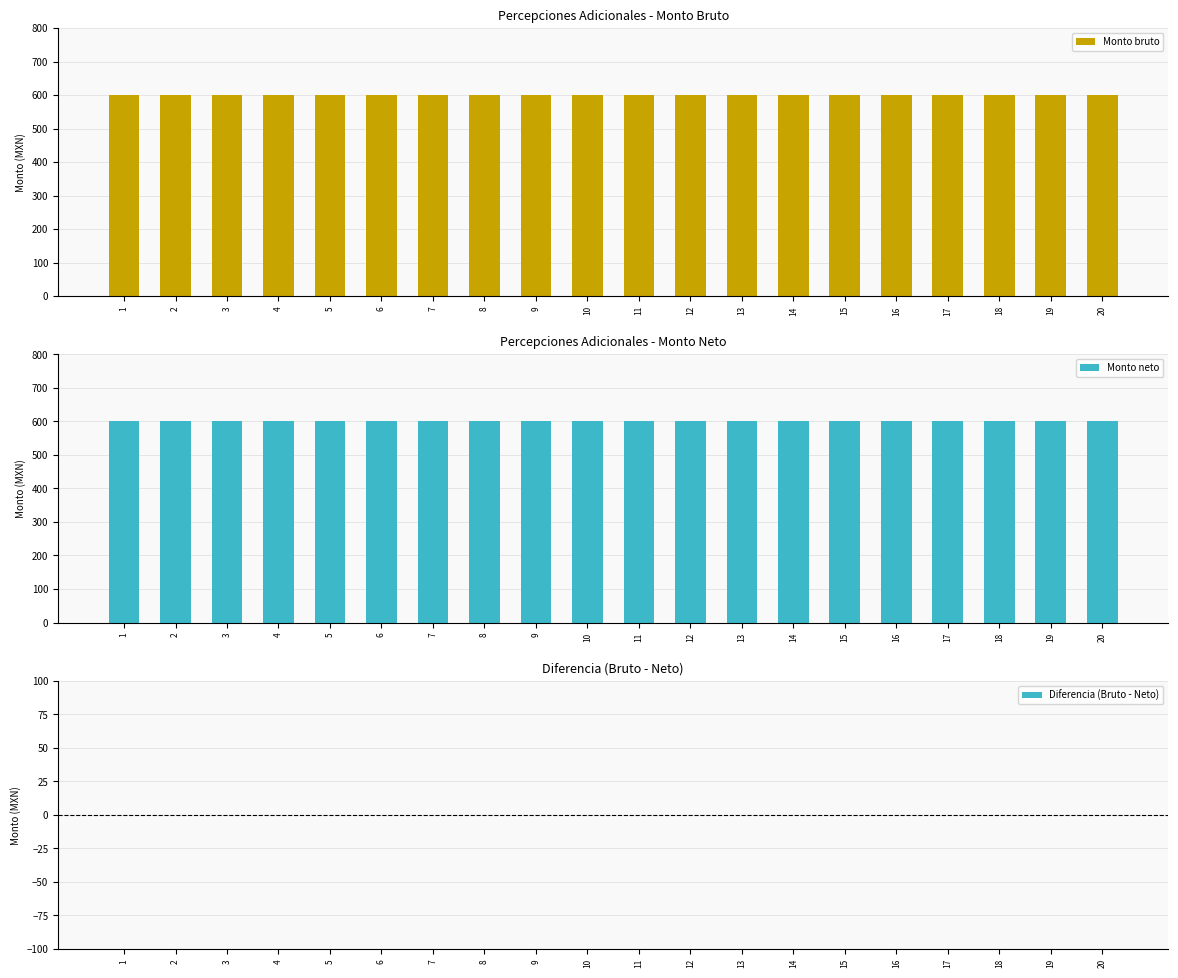

What is the total value across all series at 5?

1200